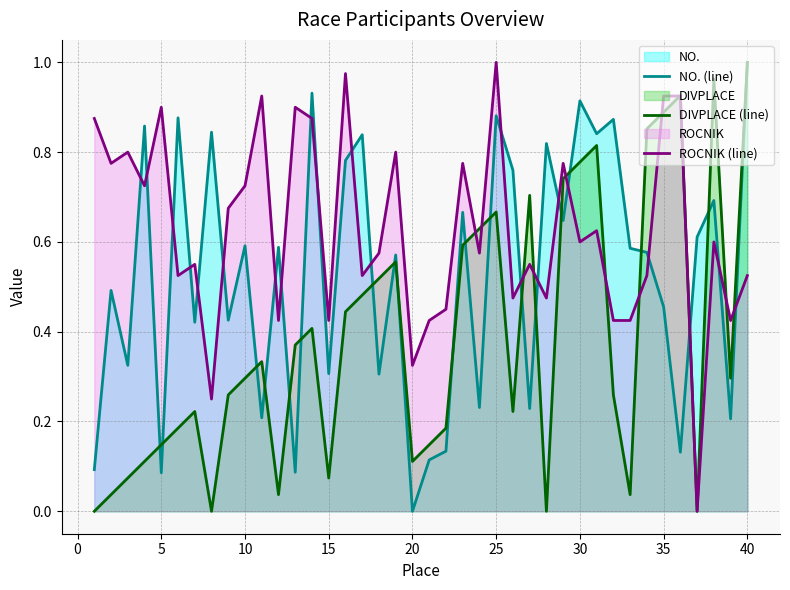

Which series has the largest range (max minus min)?

NO. (line)